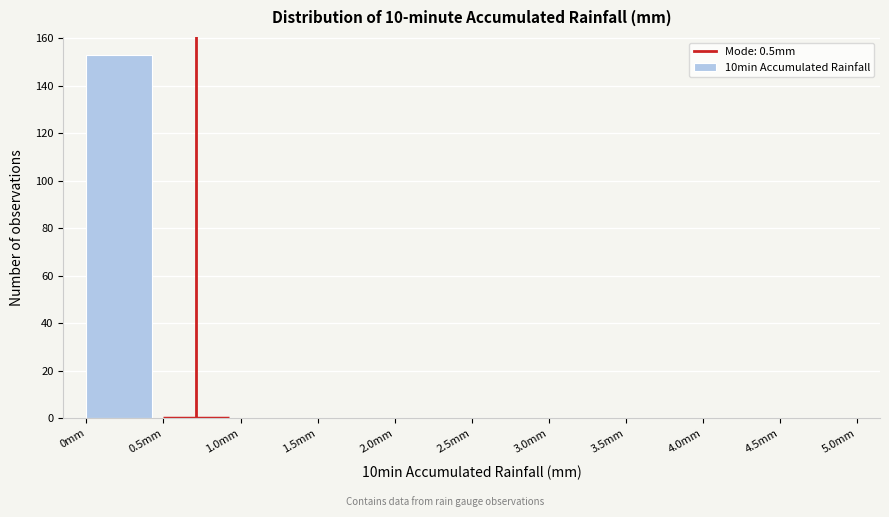

Reading left to right, transcribe this chart: for each bar, give the range it covers on the x-axis and its height. The values are not printed on the chart, so give them approximately, as read against the axis.

0.0 to 0.5: 154
0.5 to 1.0: 0
1.0 to 1.5: 0
1.5 to 2.0: 0
2.0 to 2.5: 0
2.5 to 3.0: 0
3.0 to 3.5: 0
3.5 to 4.0: 0
4.0 to 4.5: 0
4.5 to 5.0: 0